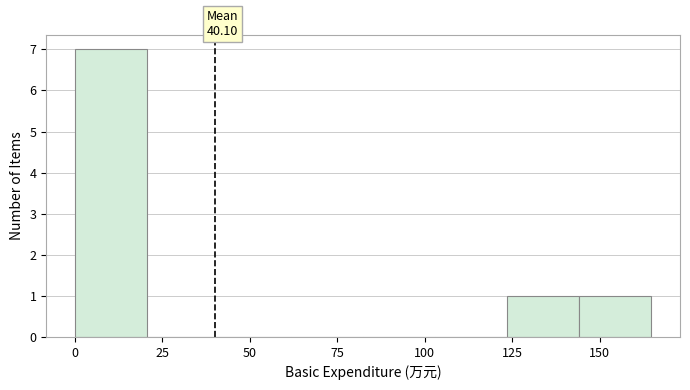

Over which range of the x-axis is the bar tallest?

0 to 20